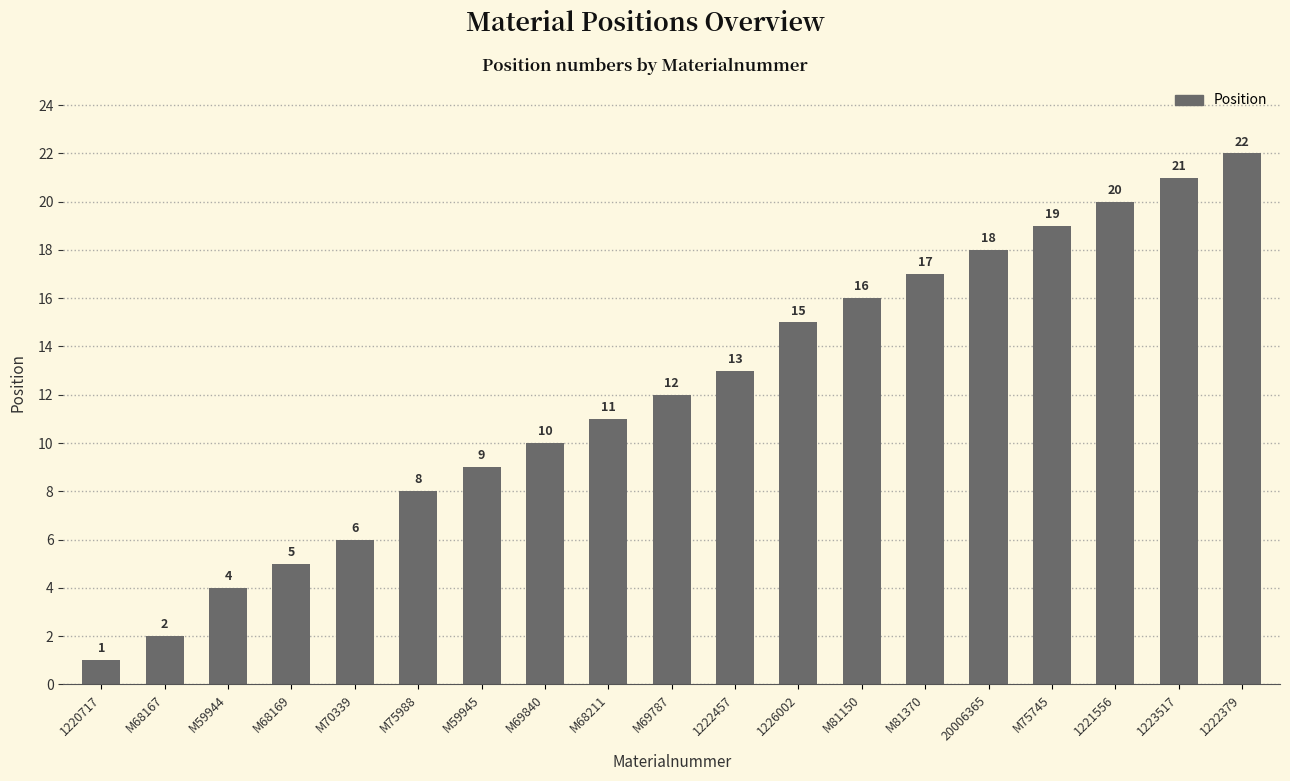

What is the difference between the maximum and minimum values?

21